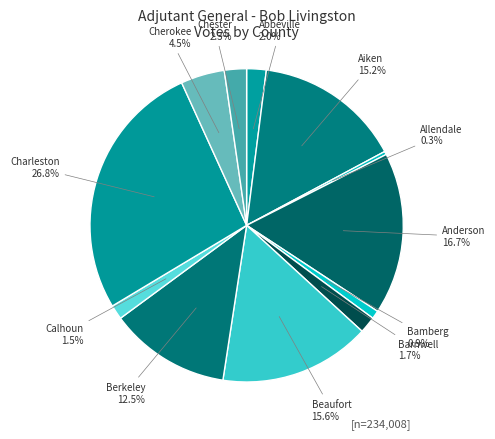

To the nearest percent, what portion does Charleston represent?

27%